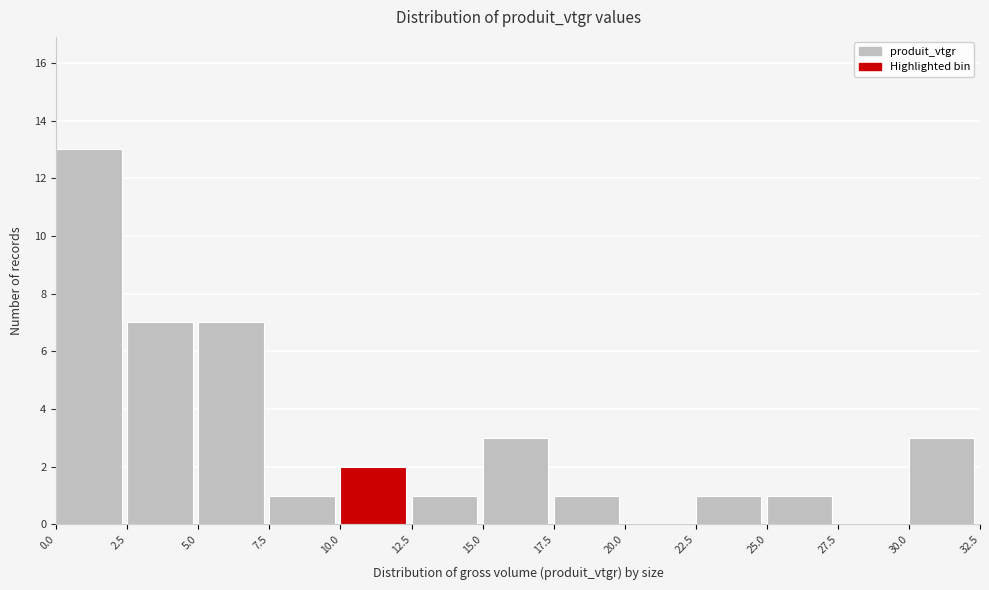

How tall is the bar that spans 12.5 to 15.0 on the x-axis? The values are not printed on the chart, so give them approximately, as read against the axis.

1